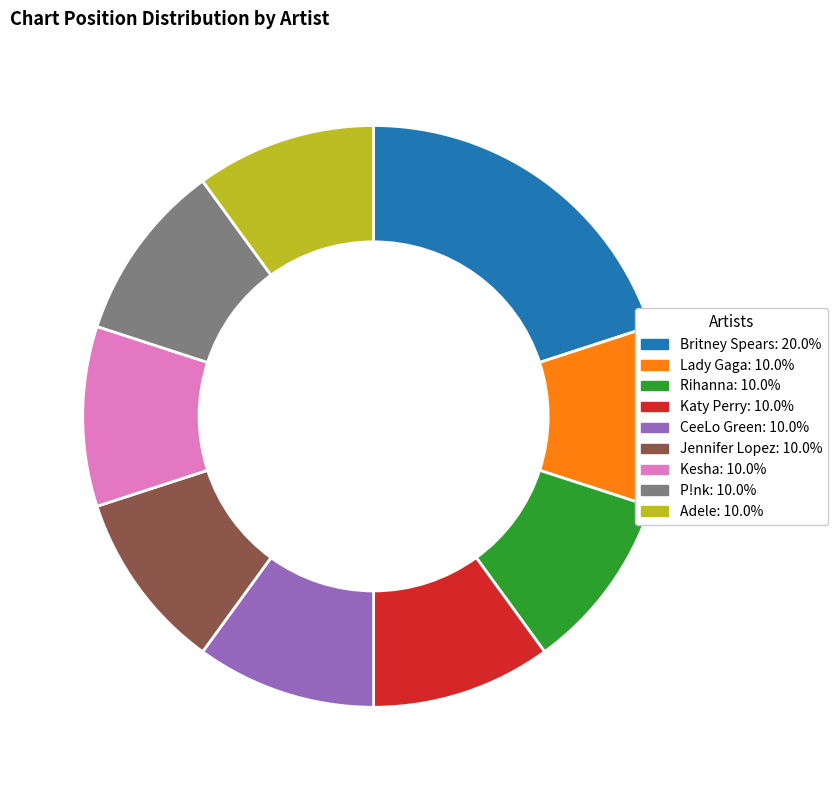

What is the ratio of the value at P!nk to the value at Adele?

1.0